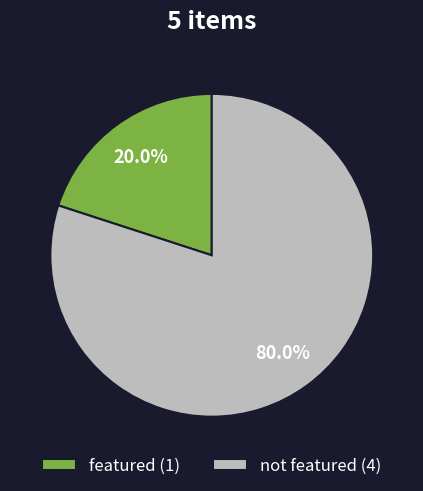

Do featured (1) and not featured (4) together represent more than half of the pie?

Yes